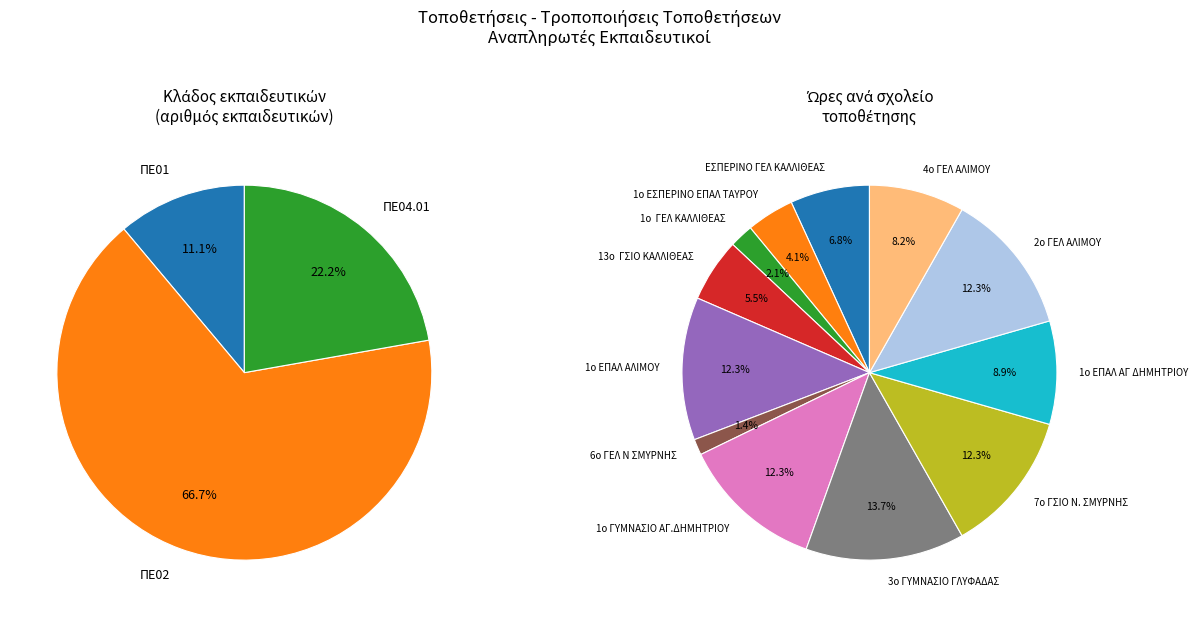

The ΠΕ01 slice represents 11% of the pie. True or false?

True